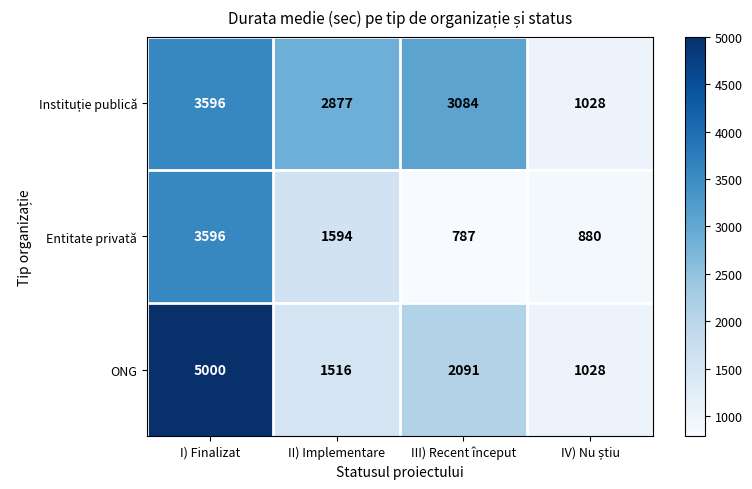

At which category is the sum across all series the highest?

I) Finalizat